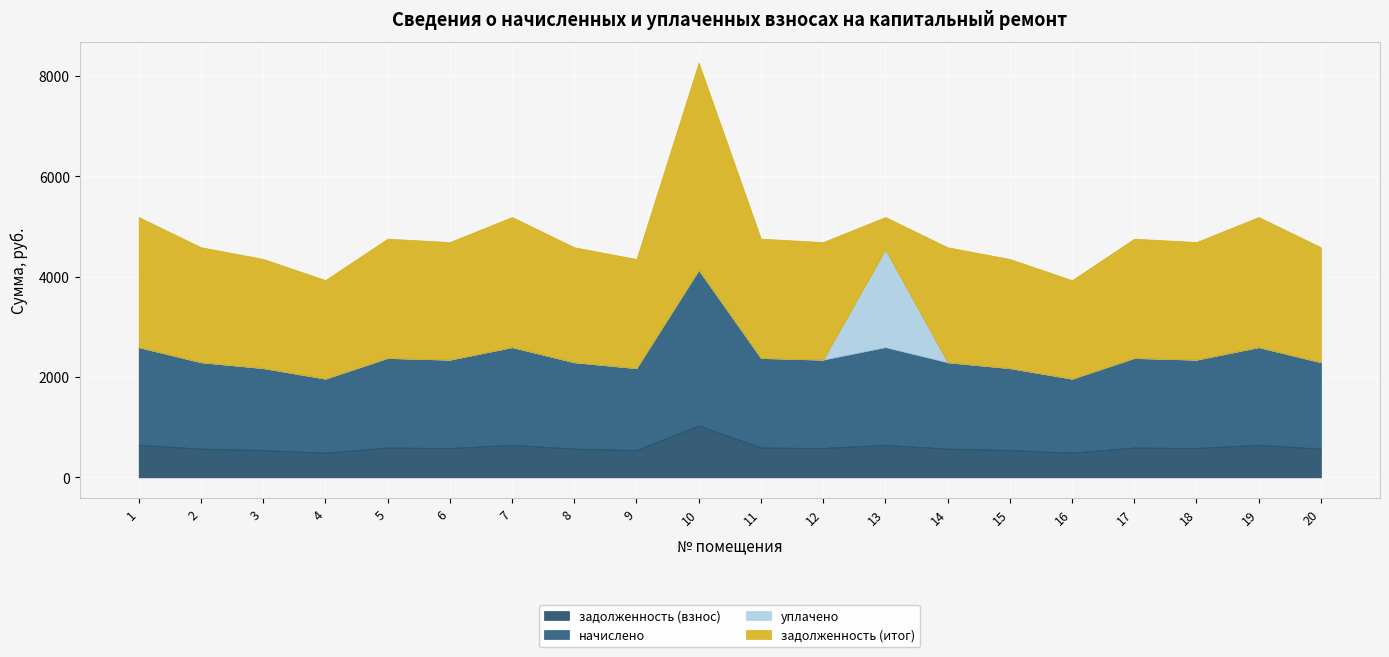

Count the number of categories in the chart.

20